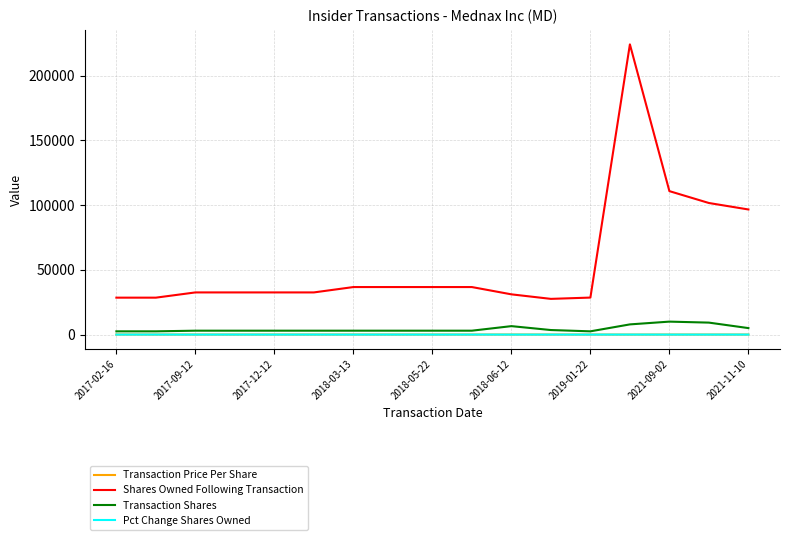

True or false: Shares Owned Following Transaction and Transaction Shares cross at least once.

False